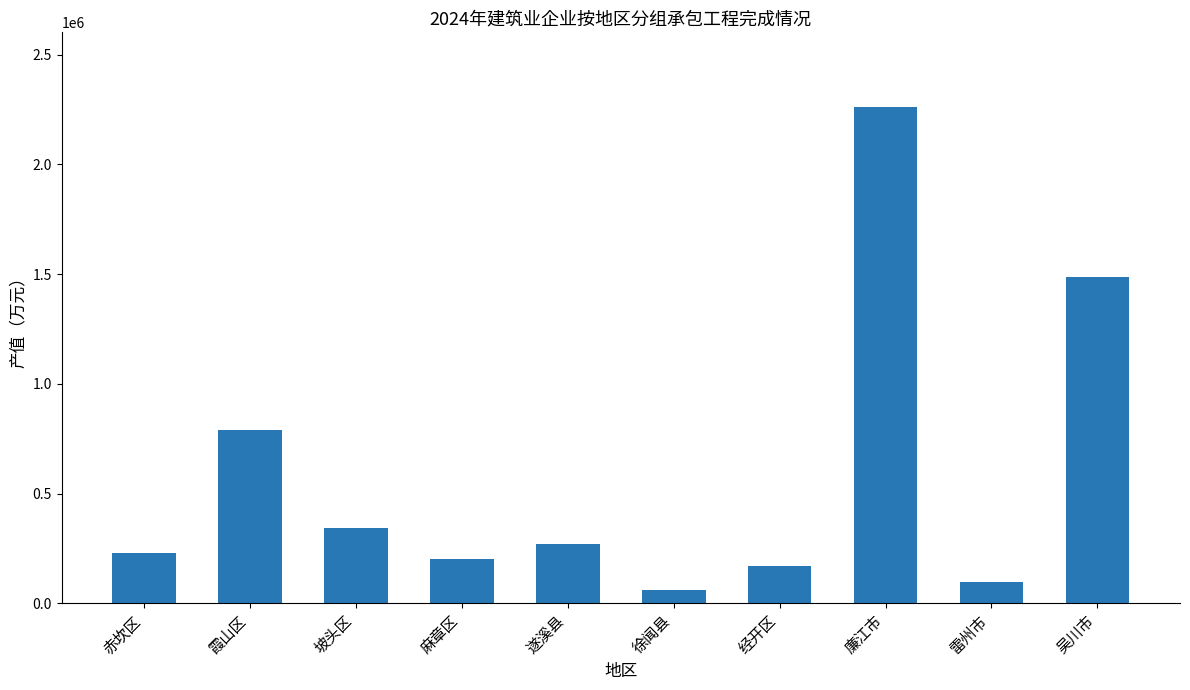

Which has a higher value, 廉江市 or 吴川市?

廉江市